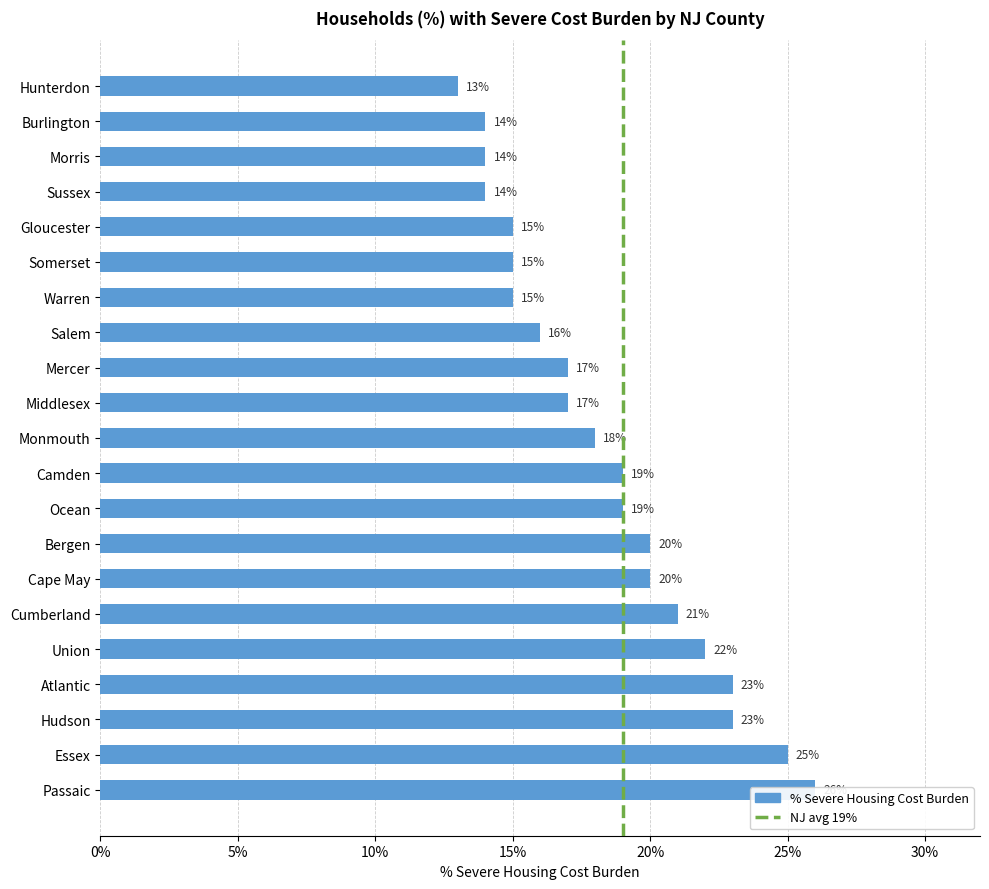

What is the sum of the values at Hunterdon and Cumberland?

0.3